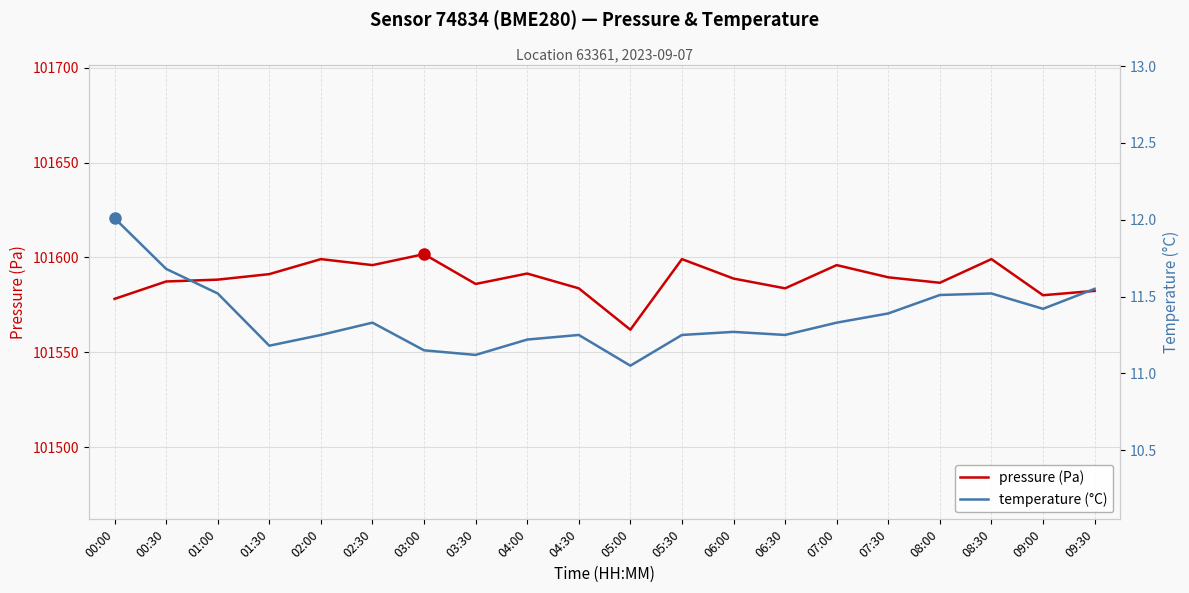

What position from the left is 06:30?

14